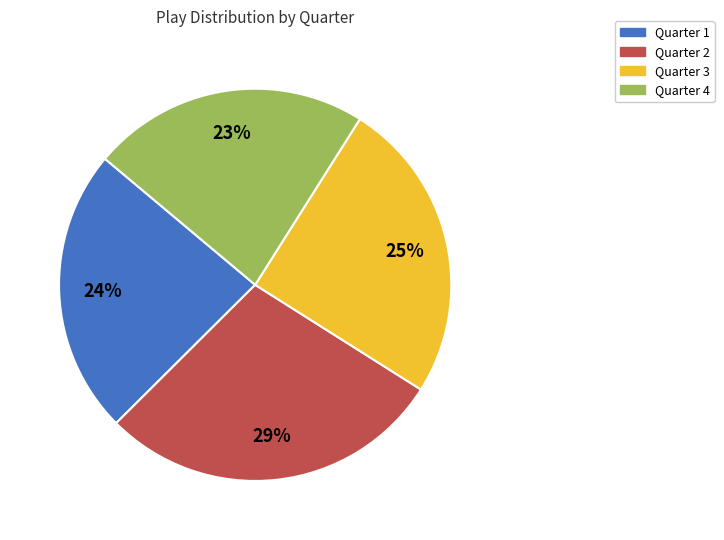

To the nearest percent, what percentage of the pie is Quarter 3?

25%